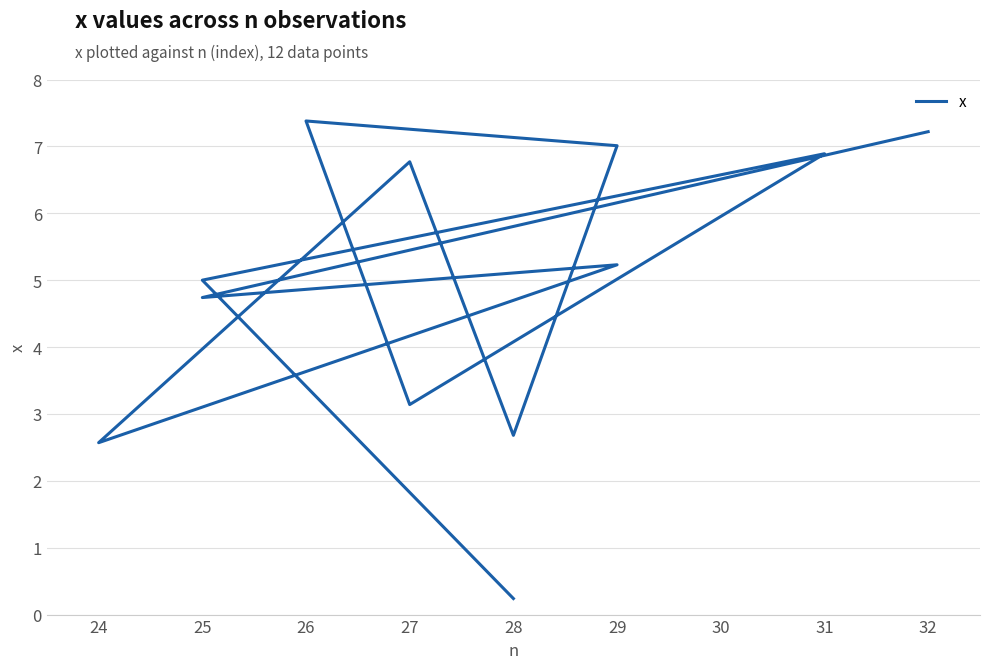

At which category does the data reach its first local valley?

25